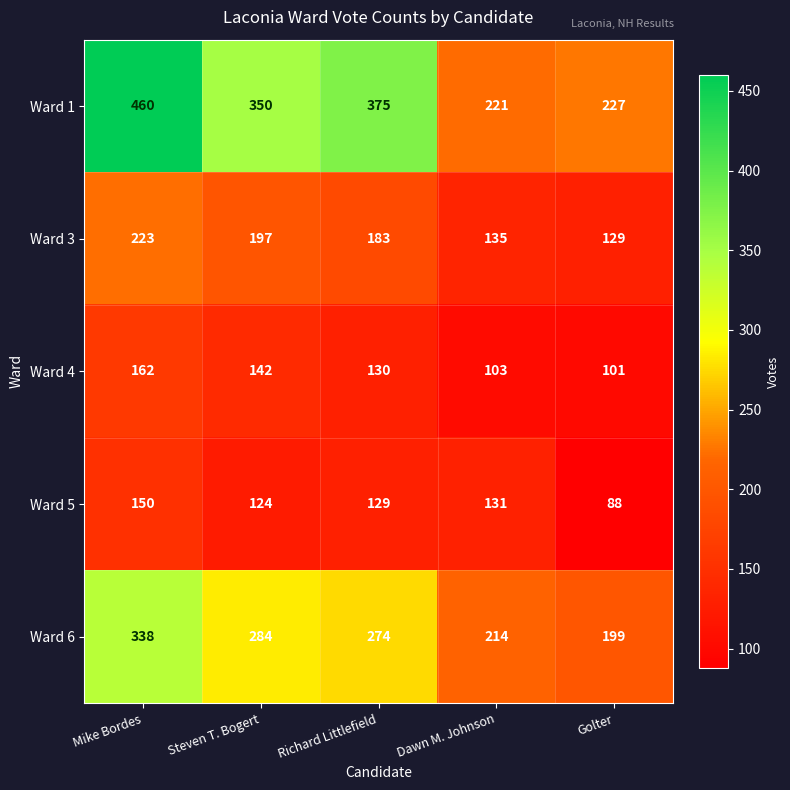

Count the number of categories in the chart.

5